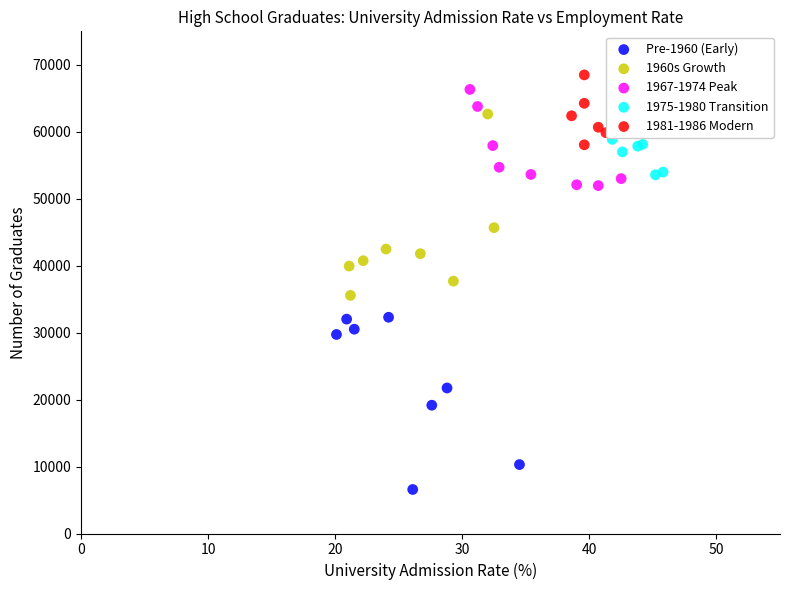

Which series contains the lowest Y value?

Pre-1960 (Early)